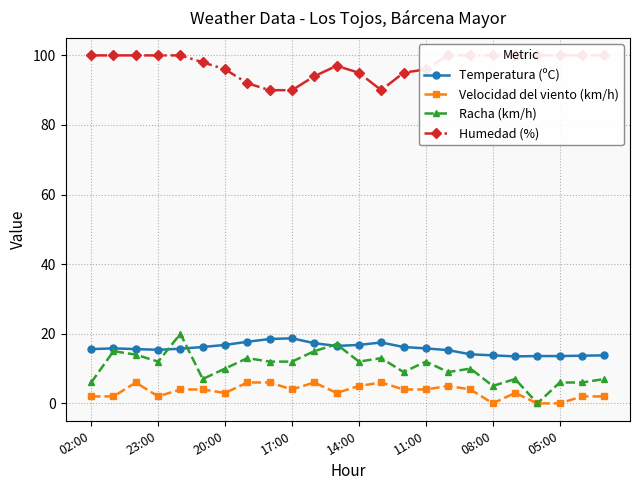

What is the maximum value for Velocidad del viento (km/h)?

6.0